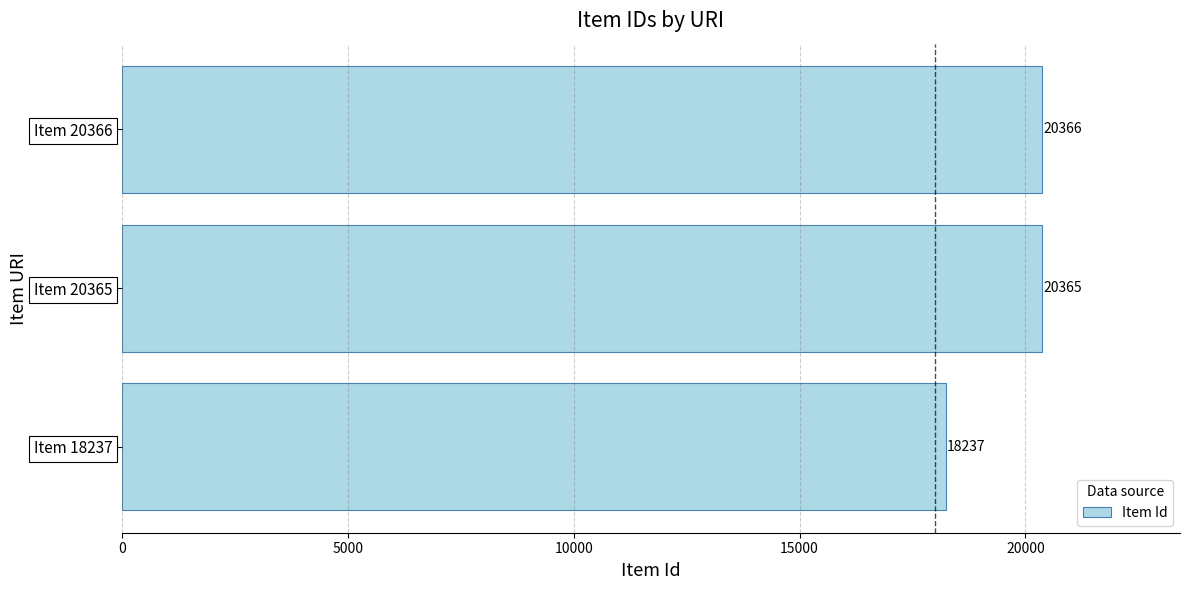

What is the ratio of the value at Item 20366 to the value at Item 20365?

1.0